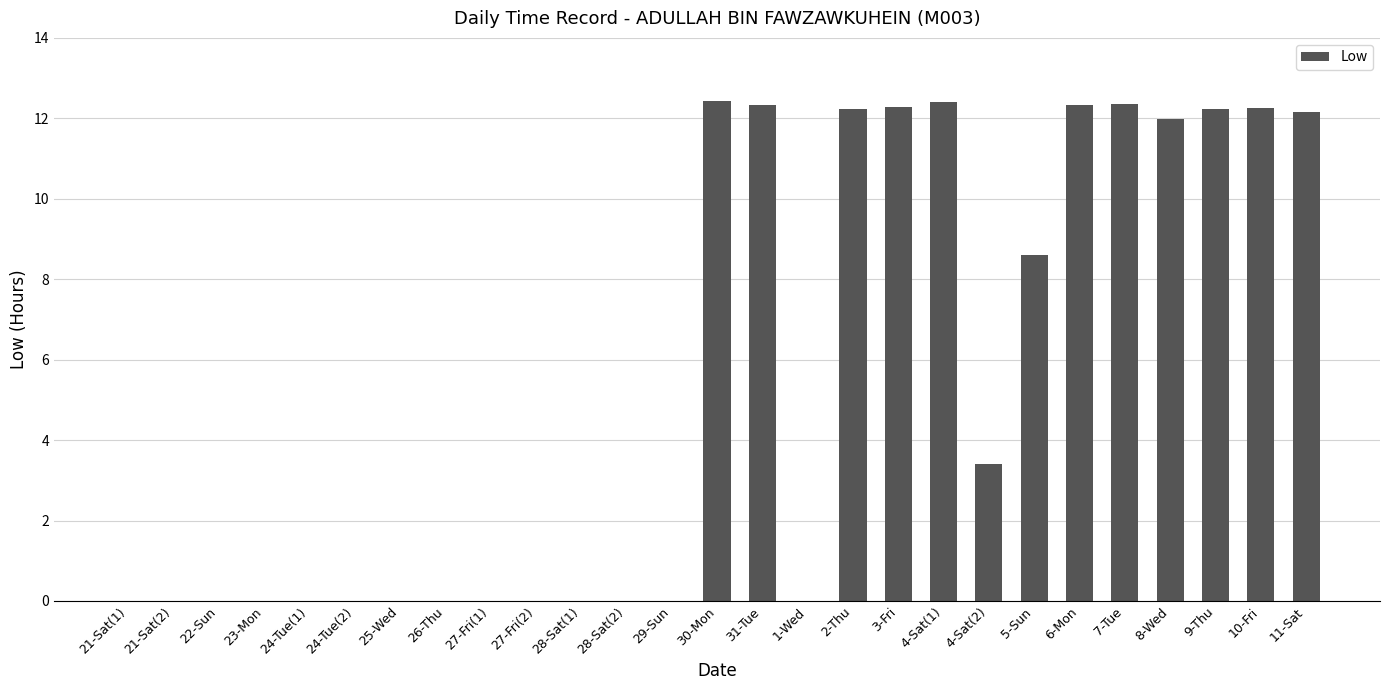

What is the maximum value shown in the chart?

12.4